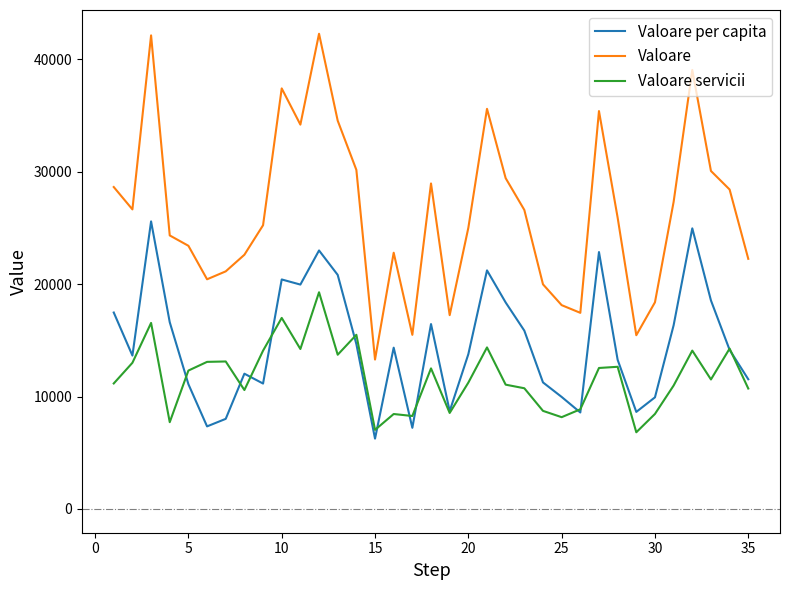

Which series has the largest total across all categories?

Valoare